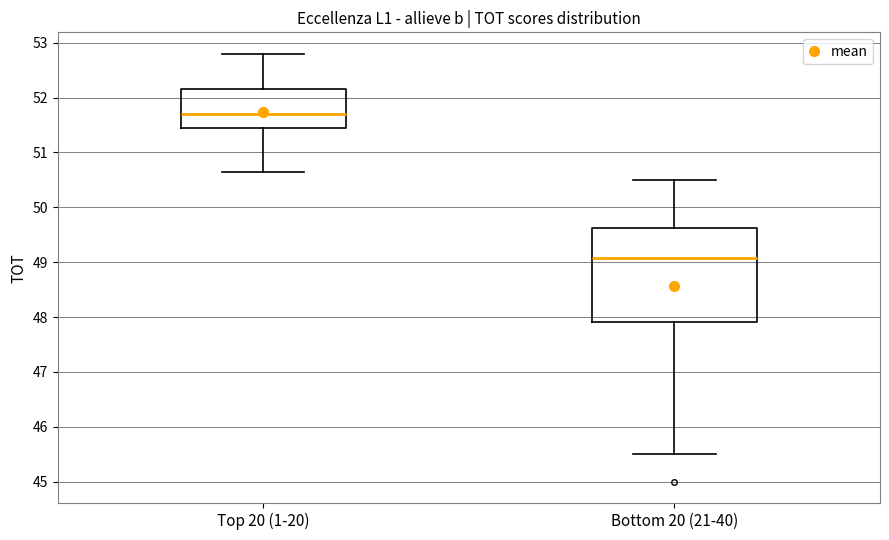

Reading left to right, transcribe this box plot: for each box, give where its median line is, the range the box spans, and where its two whiskers end, as read against the y-axis. The values are not printed on the chart, so give them approximately, as read against the axis.

Top 20 (1-20): median 51.7, box 51.4 to 52.2, whiskers 50.7 to 52.8
Bottom 20 (21-40): median 49.1, box 47.9 to 49.6, whiskers 45.5 to 50.5